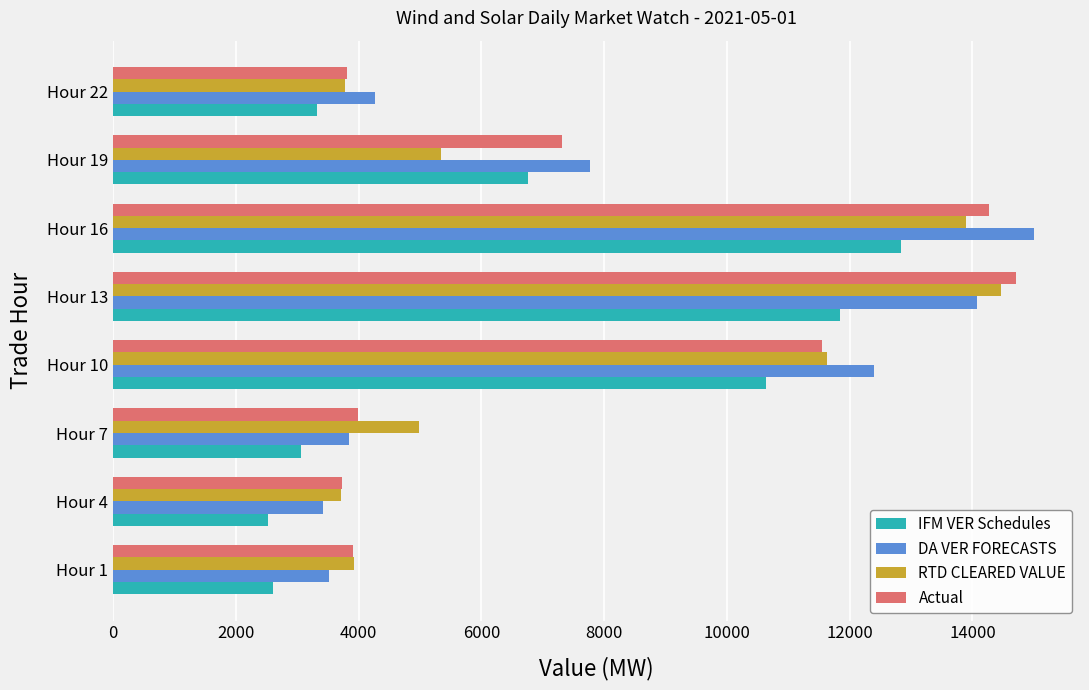

What is the difference between the highest and lowest values at Hour 13?

2870.1